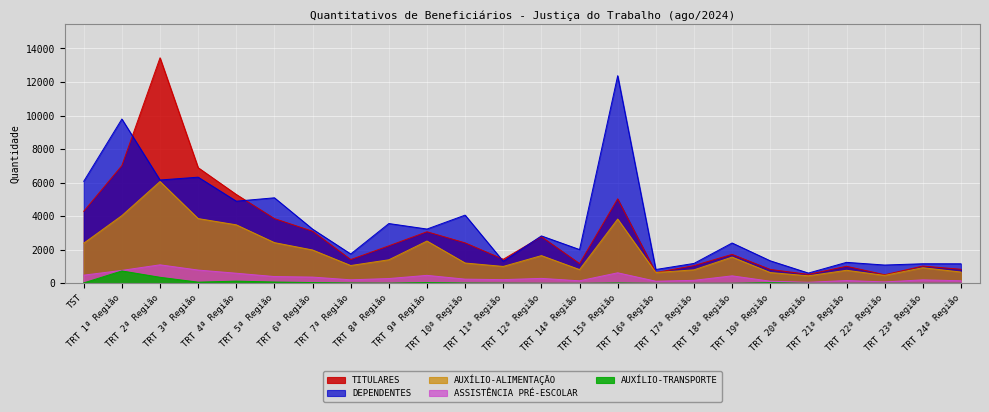

At which category does ASSISTÊNCIA PRÉ-ESCOLAR reach its first local peak?

TRT 2ª Região